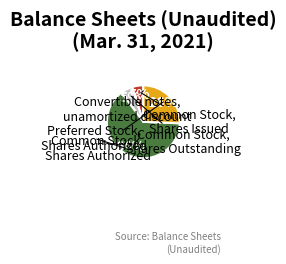

To the nearest percent, what is the average slice percentage?

20%